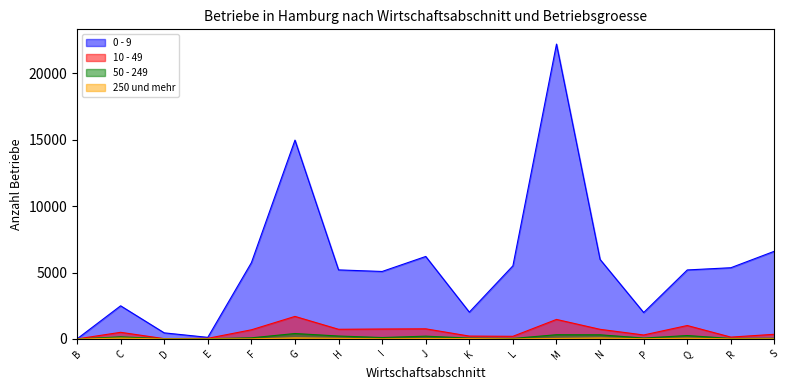

True or false: 250 und mehr and 0 - 9 cross at least once.

False